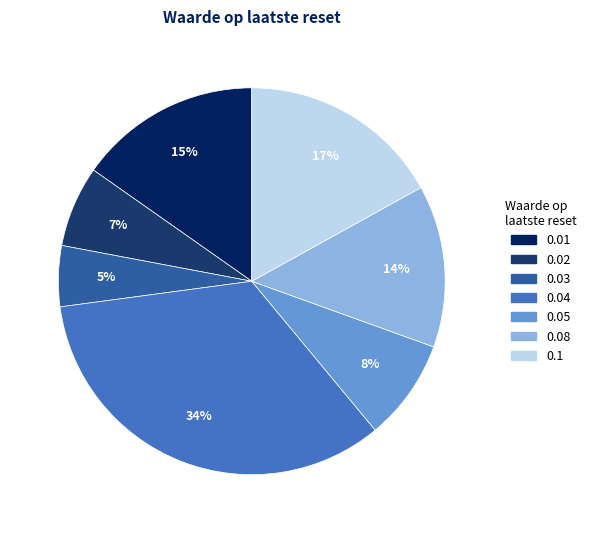

How many segments does this pie chart have?

7